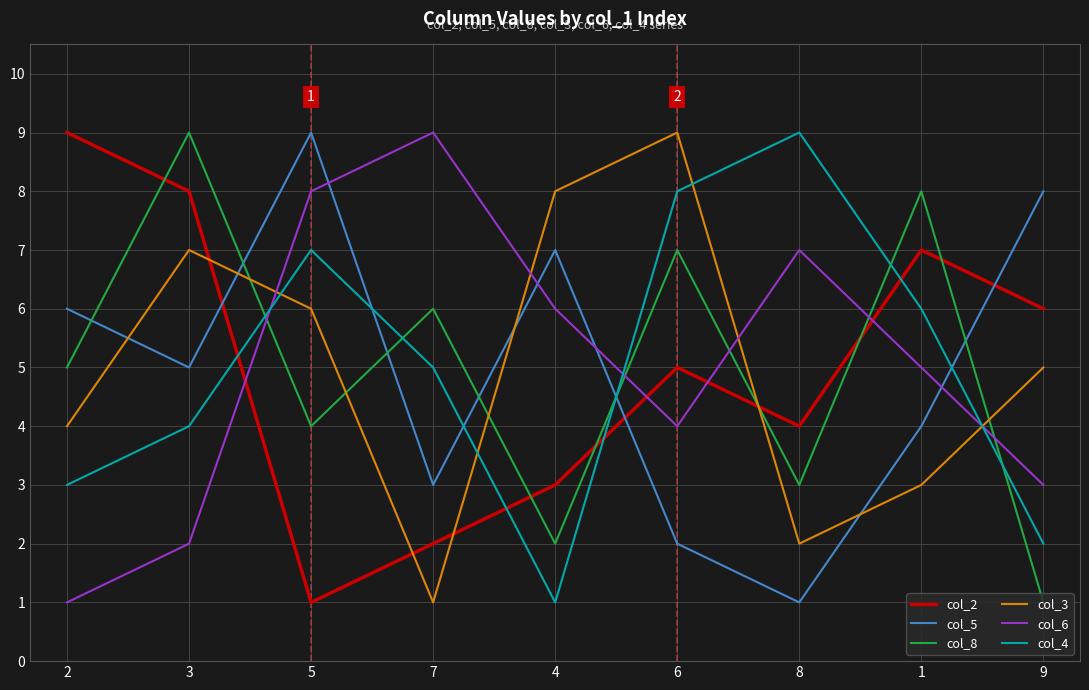

Is it true that col_4 equals 8 at 7?

False